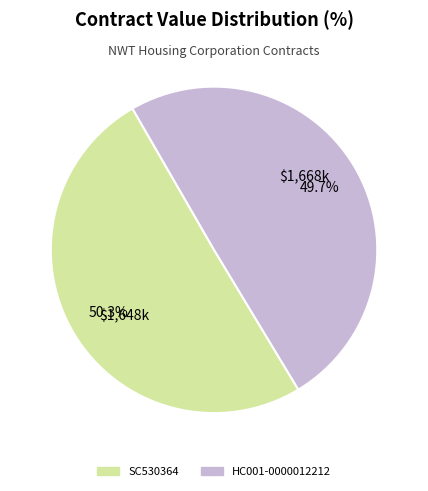

To the nearest percent, what portion does SC530364 represent?

50%